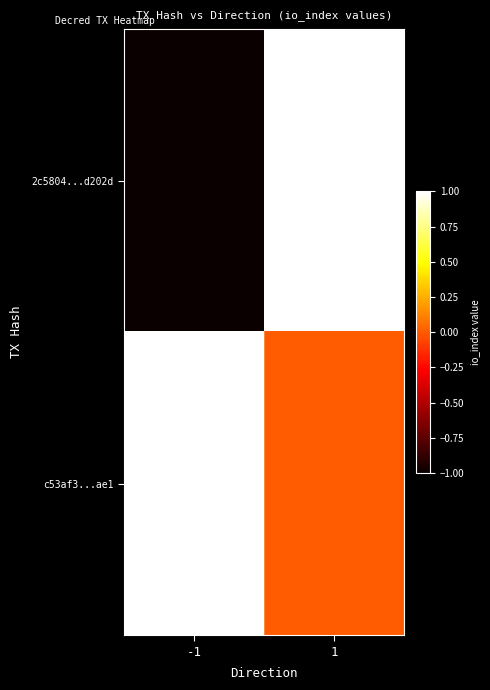

Rank the series at -1 from lowest to highest value.

2c5804...d202d, c53af3...ae1